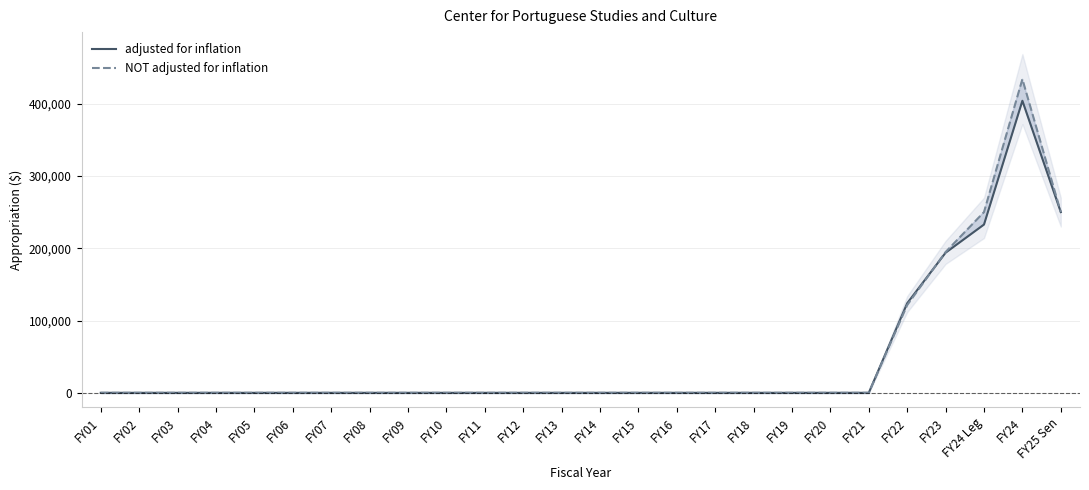

What is the average value of the adjusted for inflation series?

46326